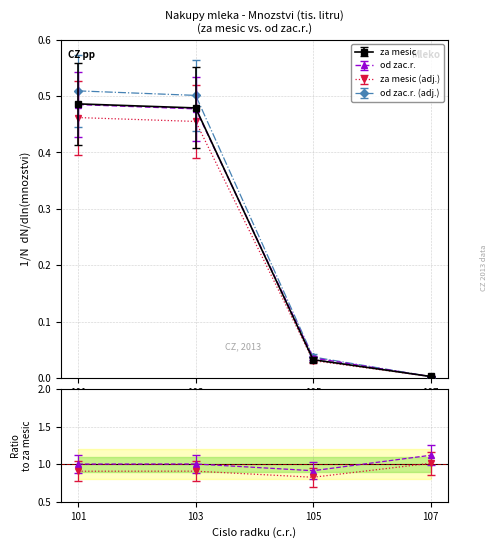

What is the difference between the highest and lowest values at 101?

0.1